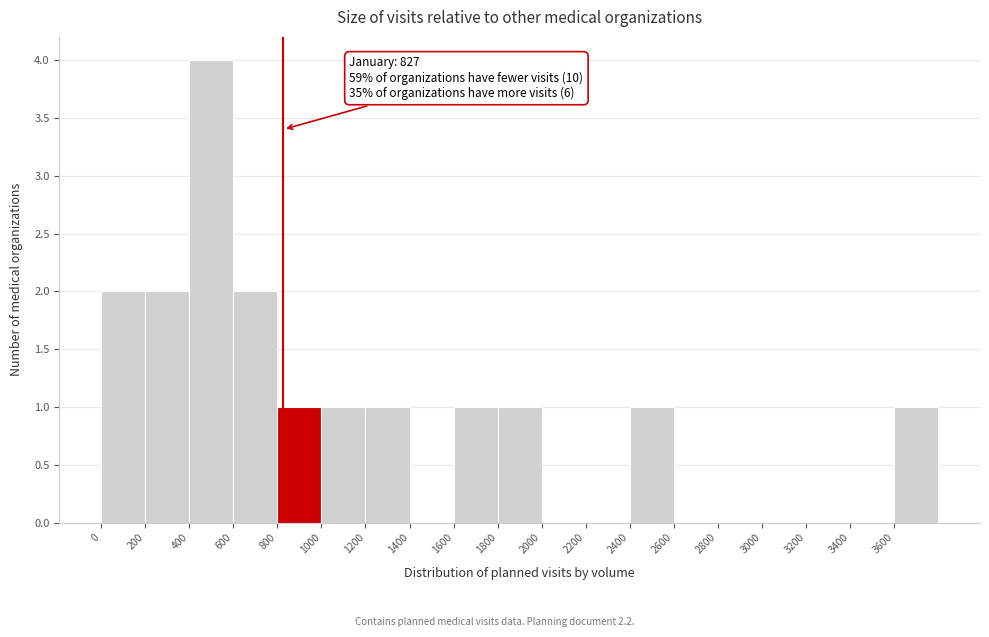

Which range on the x-axis has the tallest bar?

400 to 600